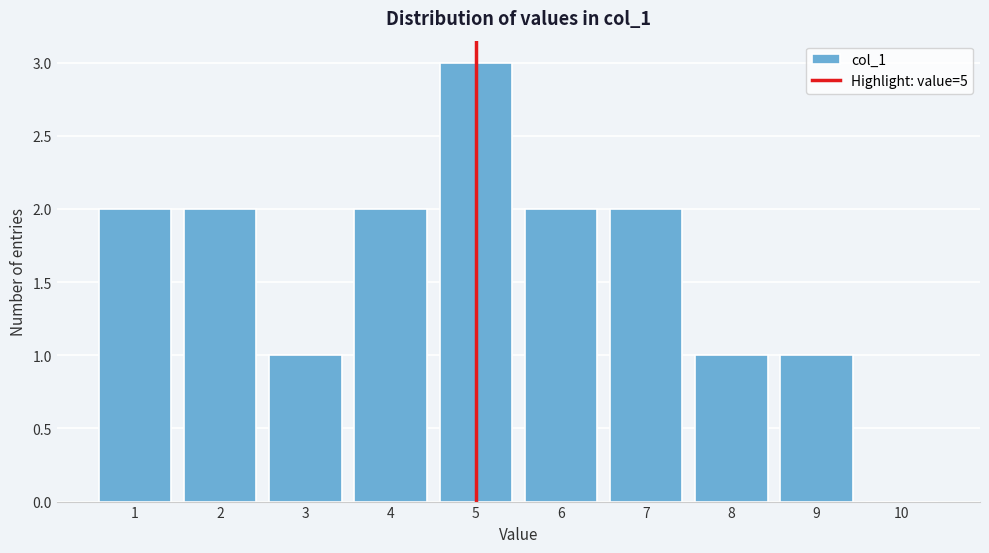

Reading left to right, what are all the values shown in this chart?

1=2	2=2	3=1	4=2	5=3	6=2	7=2	8=1	9=1	10=0